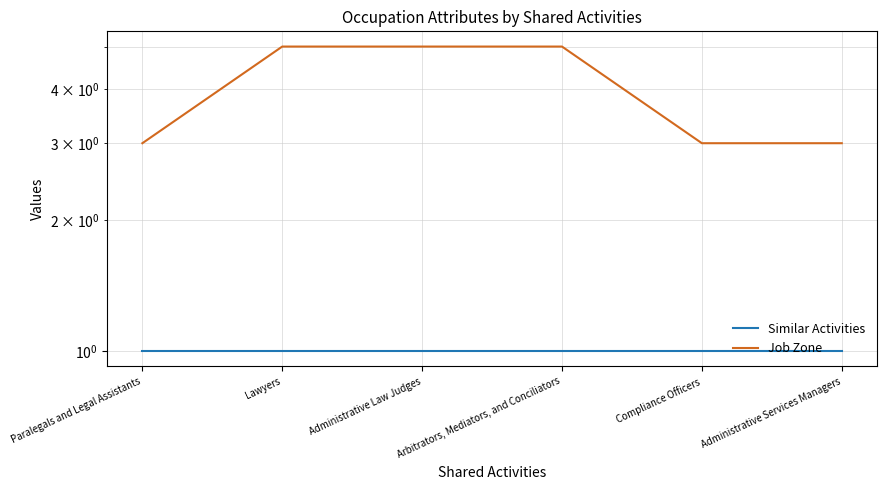

What is the sum of all Similar Activities values?

6